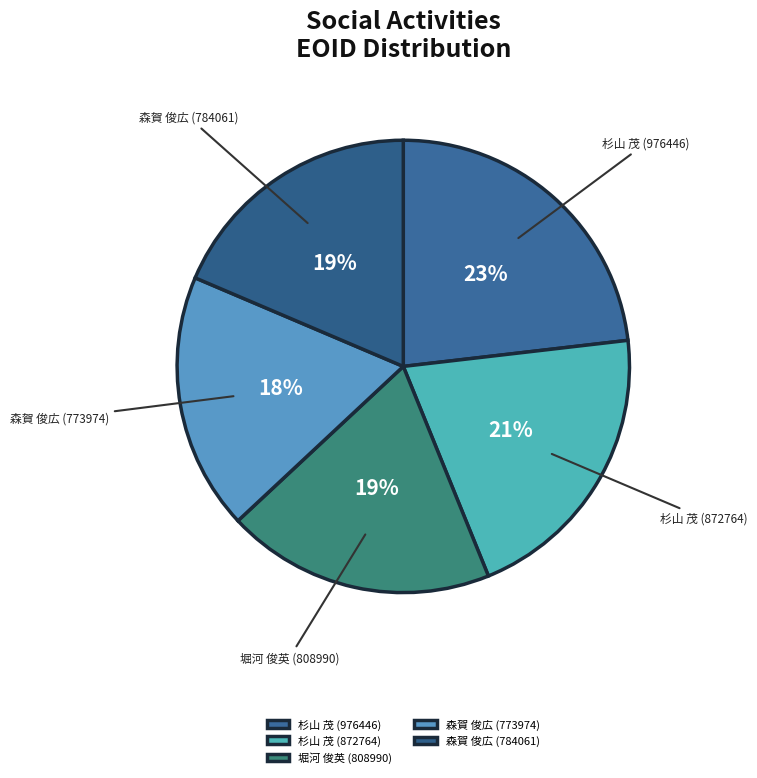

To the nearest percent, what is the difference between the largest and smallest slice percentages?

5%